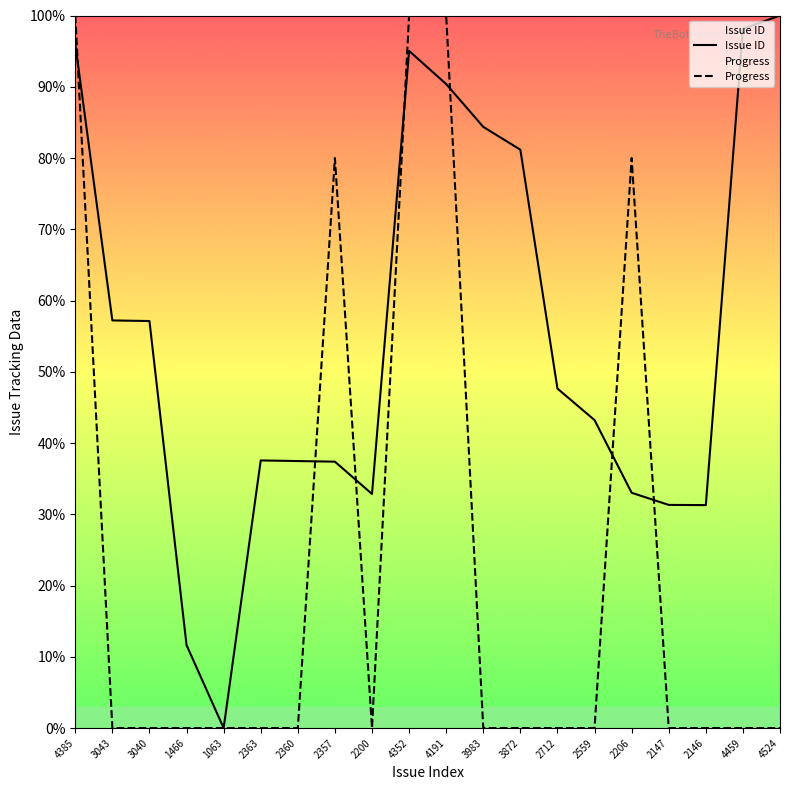

What is the label of the 7th point from the right?

2712